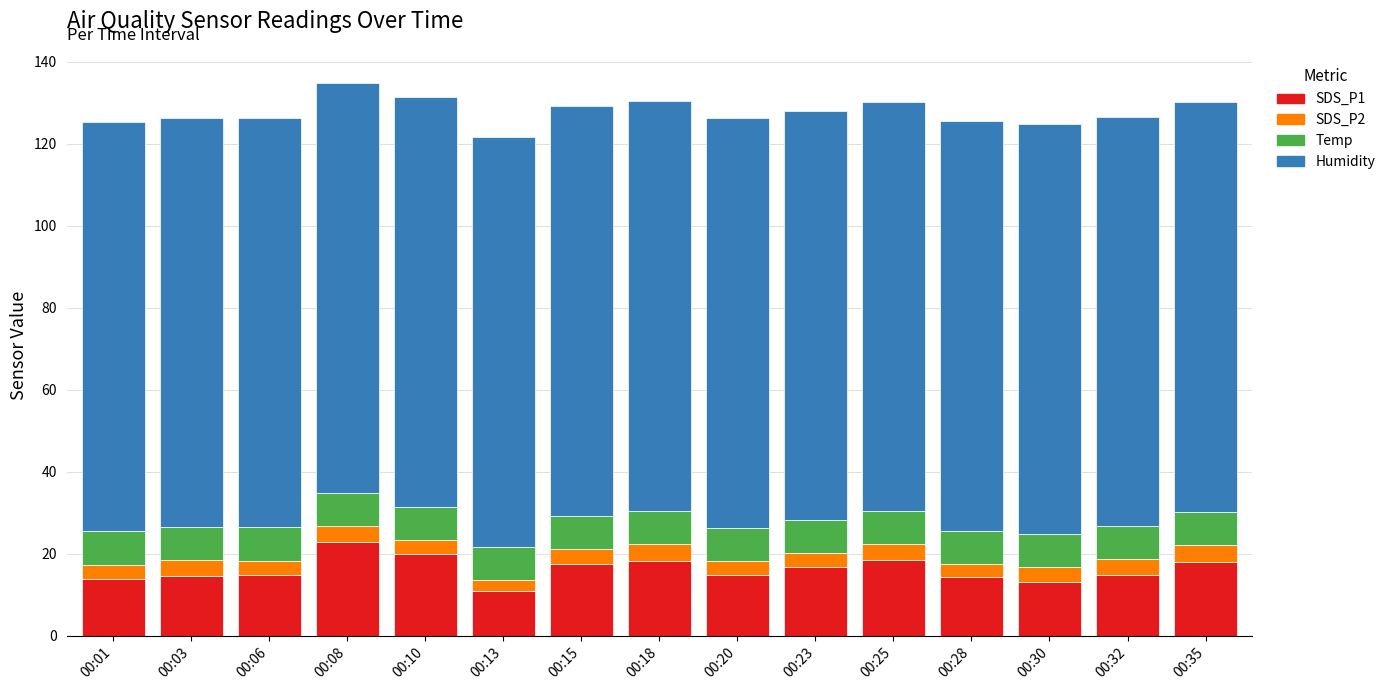

What is the total value across all series at 00:30?

124.8